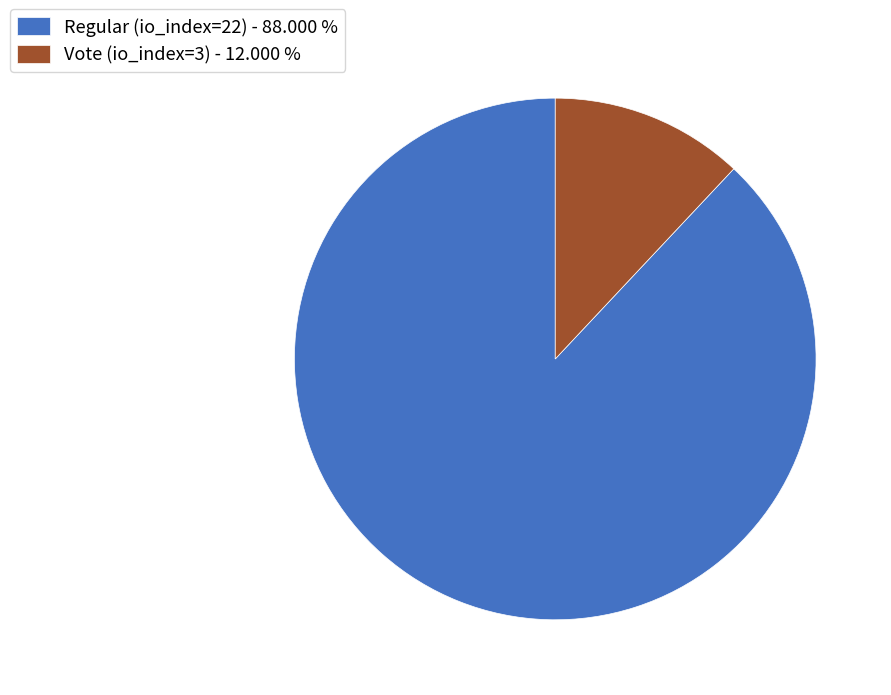

The Vote (io_index=3) slice represents 12% of the pie. True or false?

True